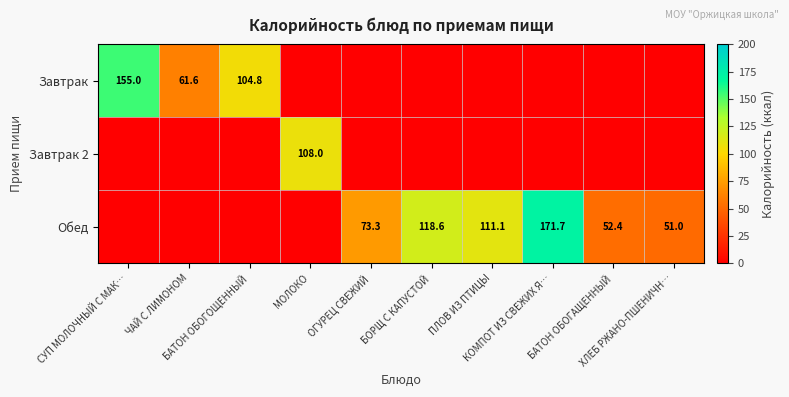

What is the difference between the maximum and minimum values in the Обед series?

171.7